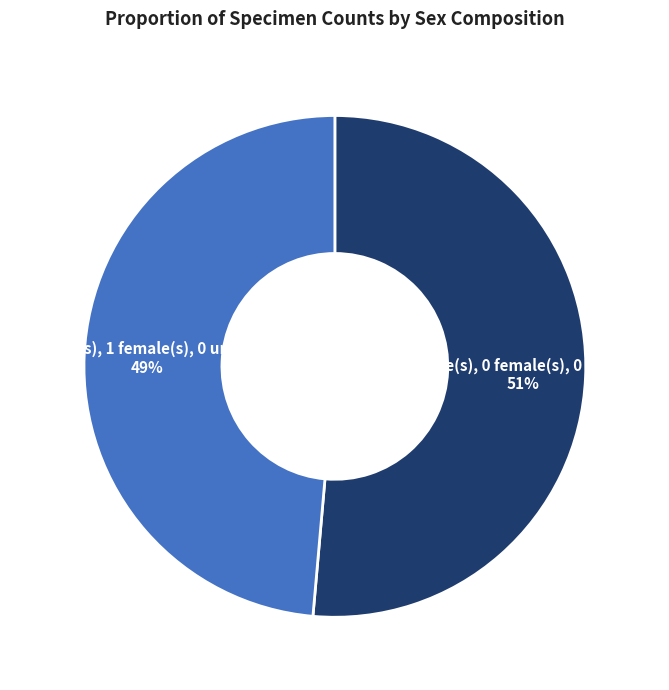

To the nearest percent, what portion does 1 (1 male(s), 0 female(s), 0 unsexed) represent?

51%